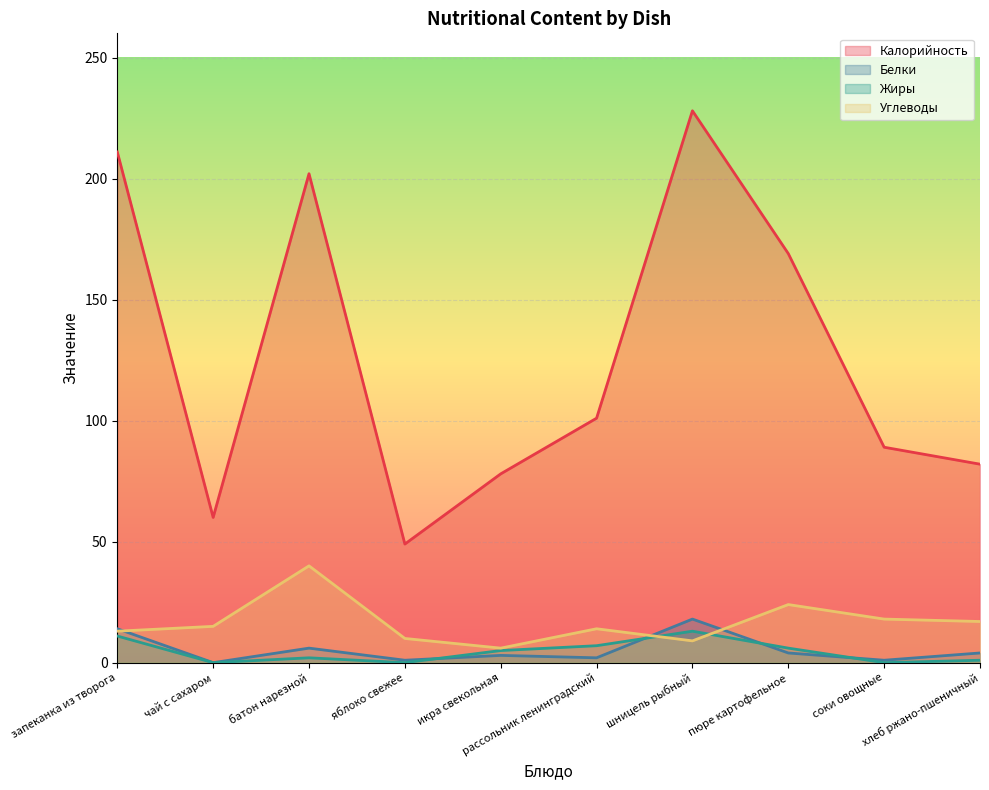

What is the difference between the highest and lowest values at соки овощные?

89